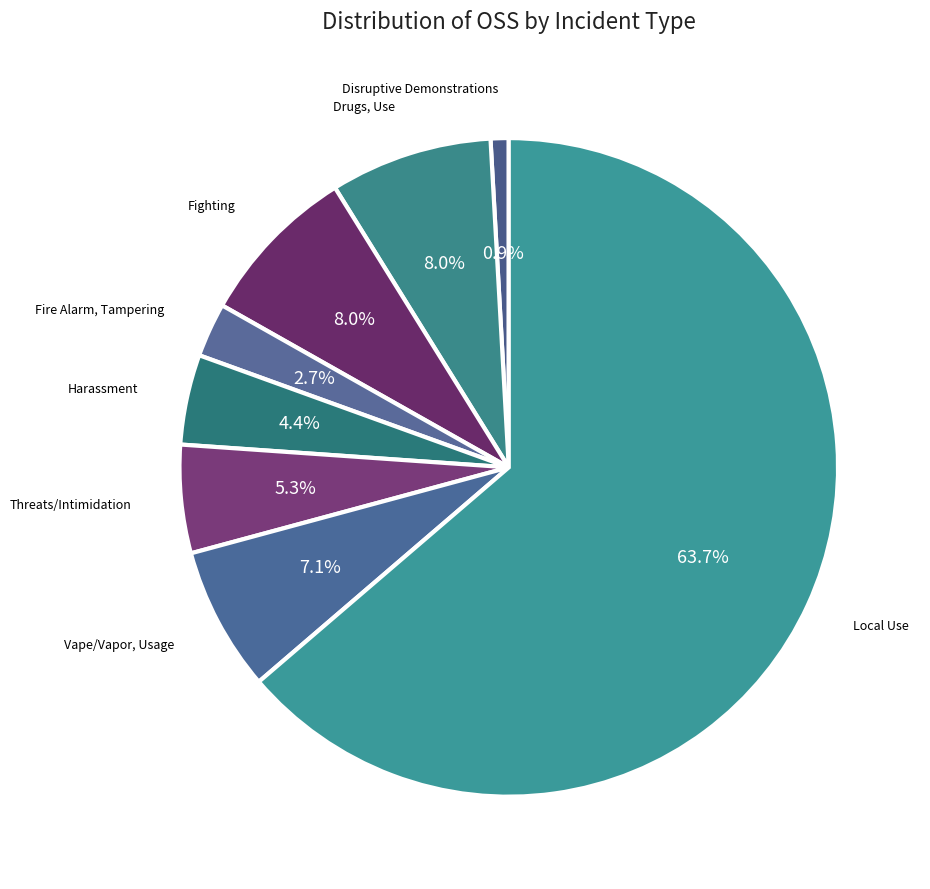

Count the number of slices in the pie.

8